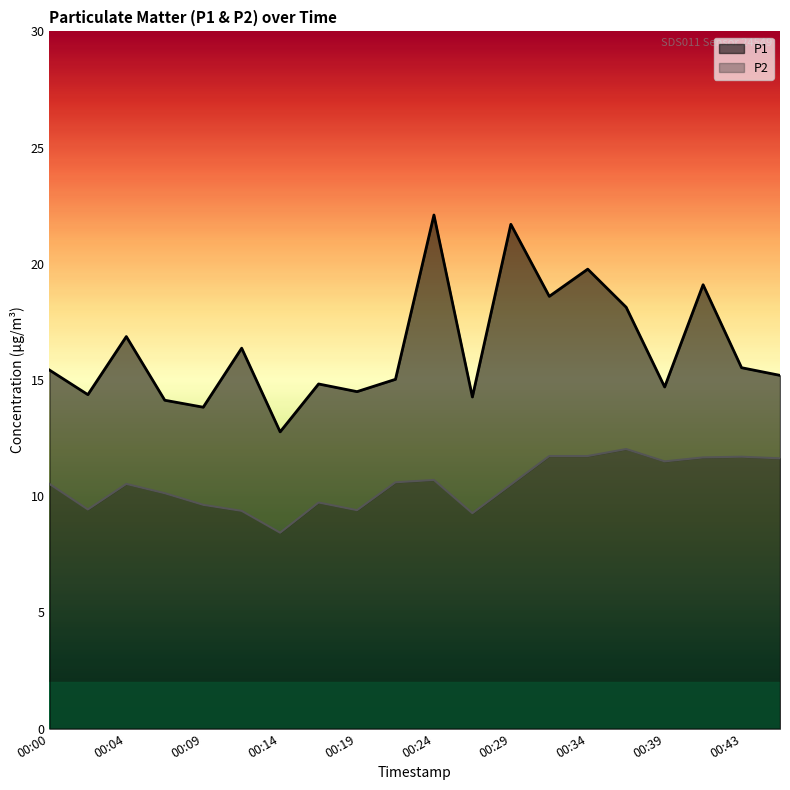

What are all the series names shown in the legend?

P1, P2